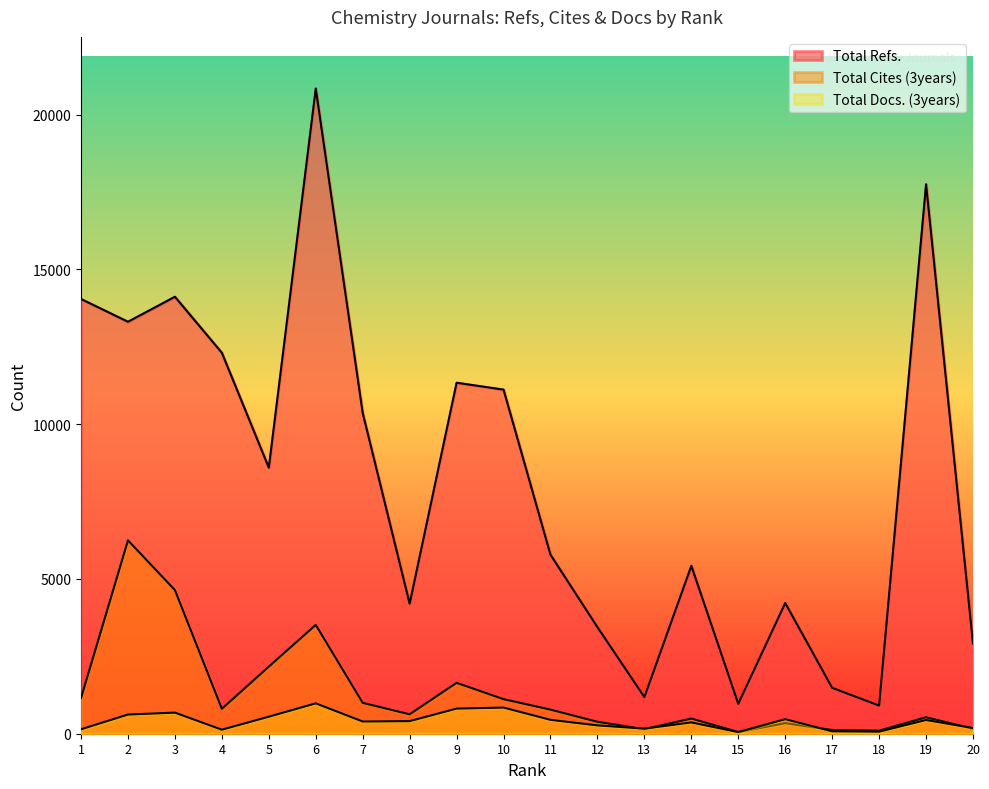

What is the approximate value of Total Cites (3years) at 1, to the nearest 10?

1160